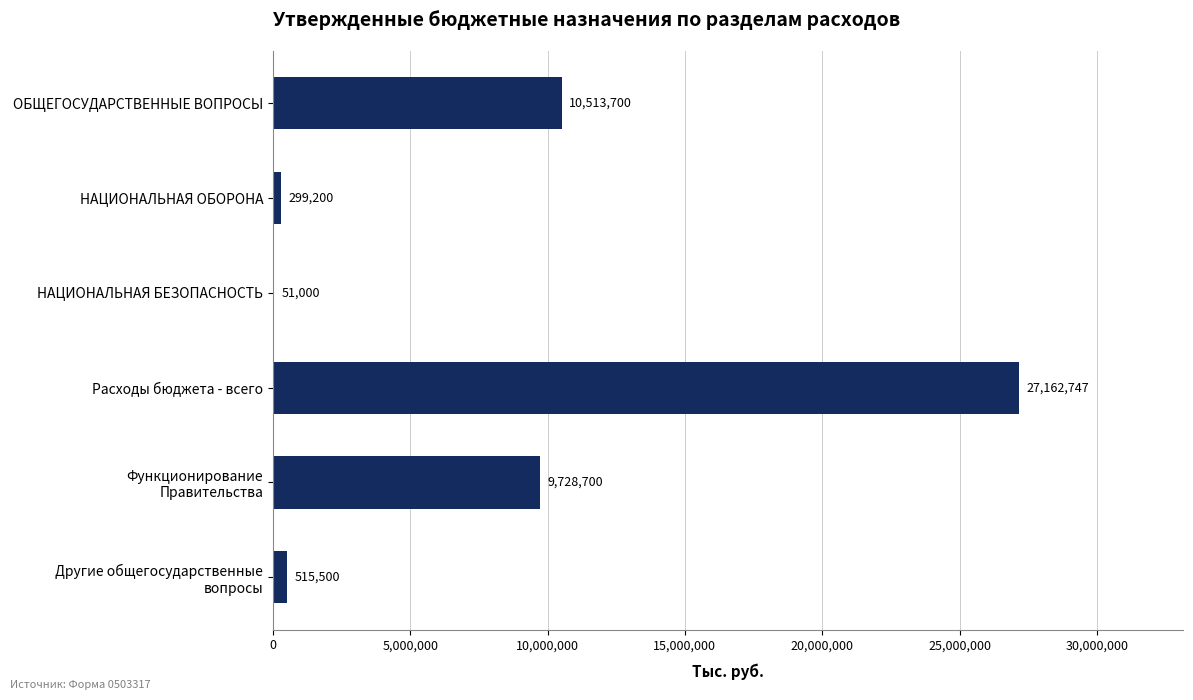

What is the change in value from НАЦИОНАЛЬНАЯ ОБОРОНА to НАЦИОНАЛЬНАЯ БЕЗОПАСНОСТЬ?

-248200.0